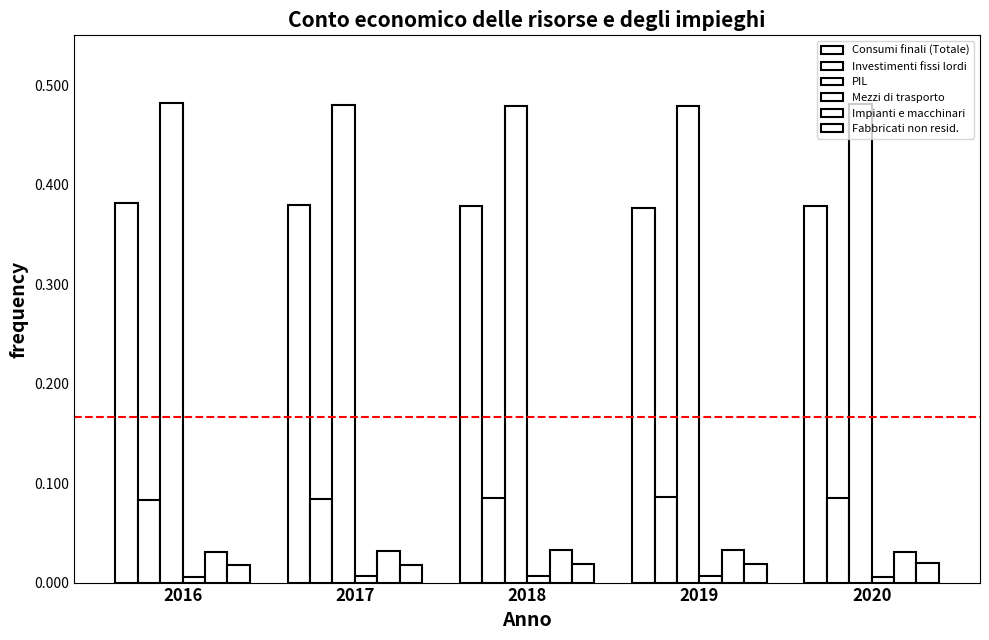

Which category has the lowest value across all series?

2020